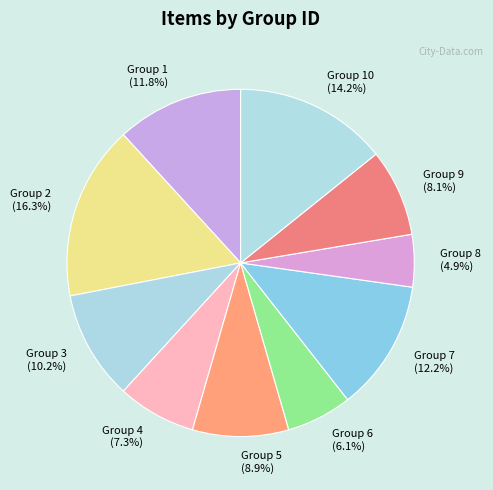

Is there a majority slice in this chart?

No